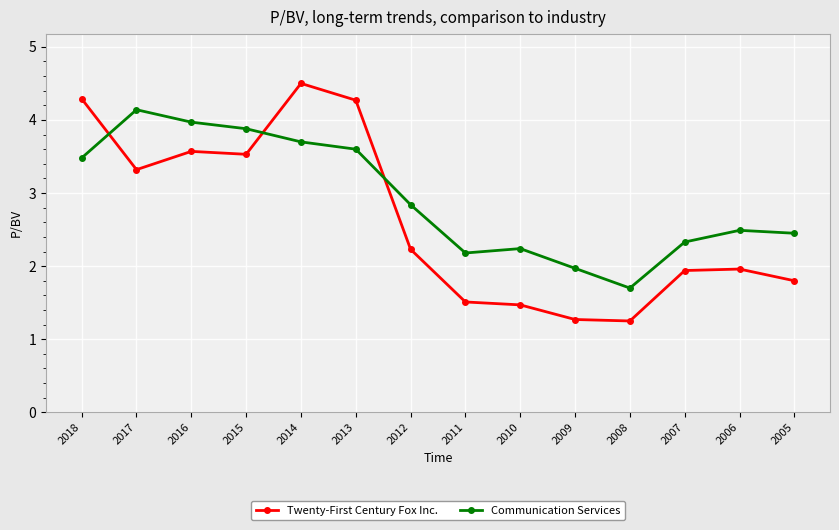

True or false: Communication Services has a value of 3.2 at 2005.

False